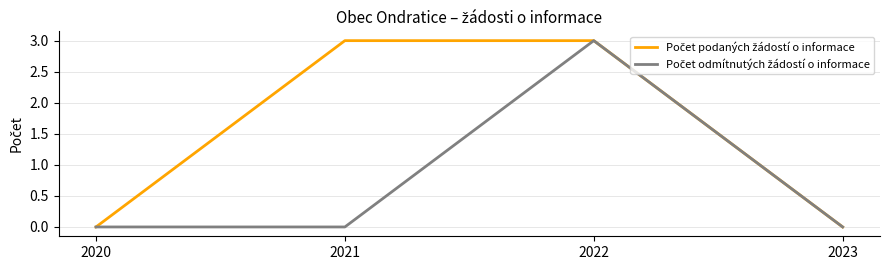

At which category is the sum across all series the highest?

2022